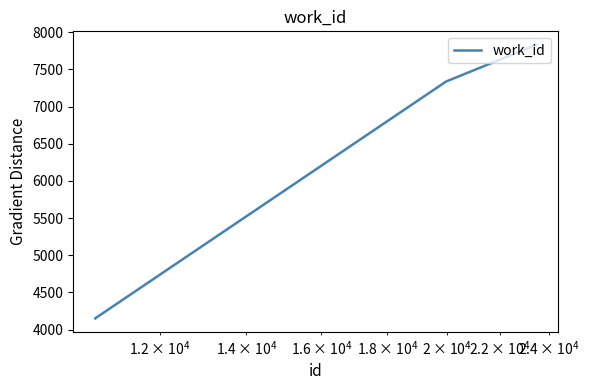

What is the smallest value displayed?

4152